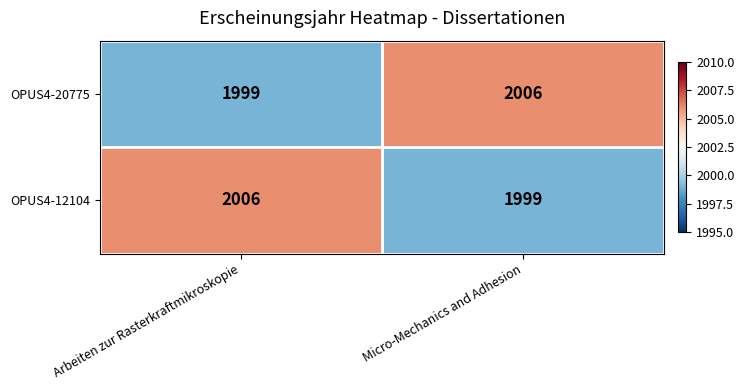

At how many categories does at least one series exceed 2000?

2